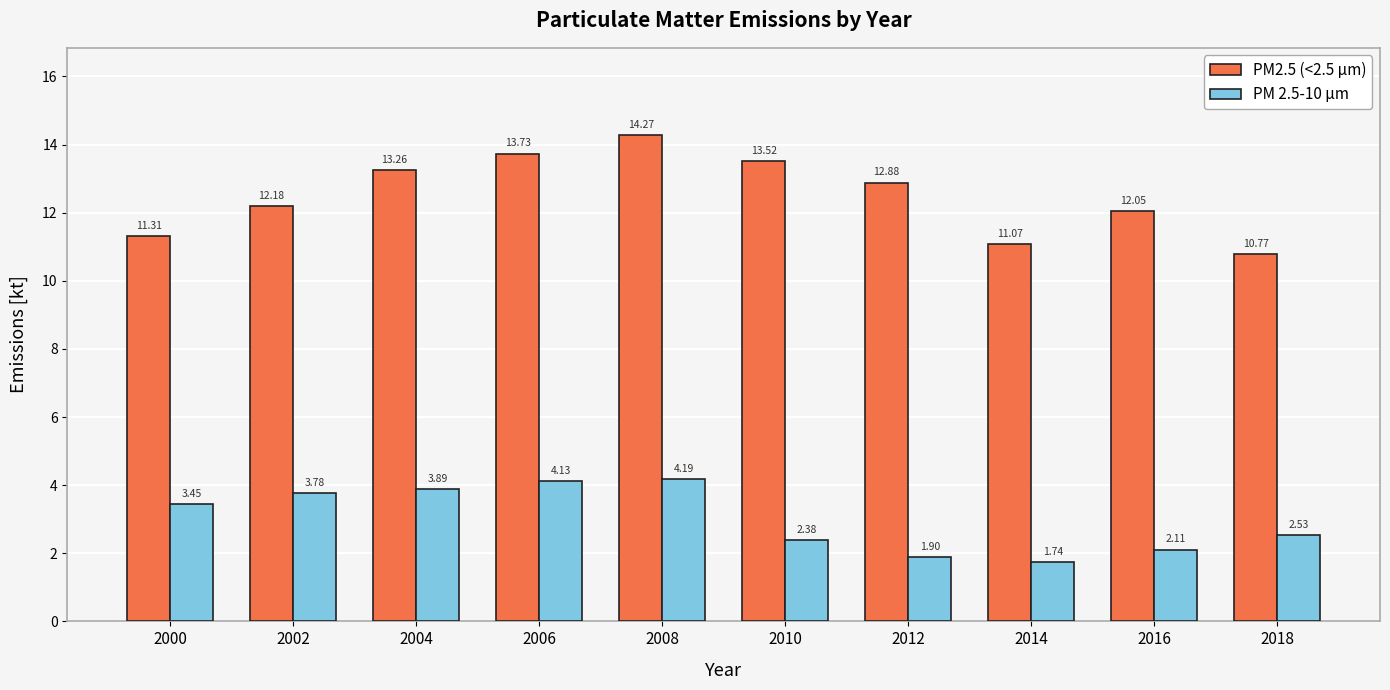

Which label corresponds to the largest value in the chart?

2008